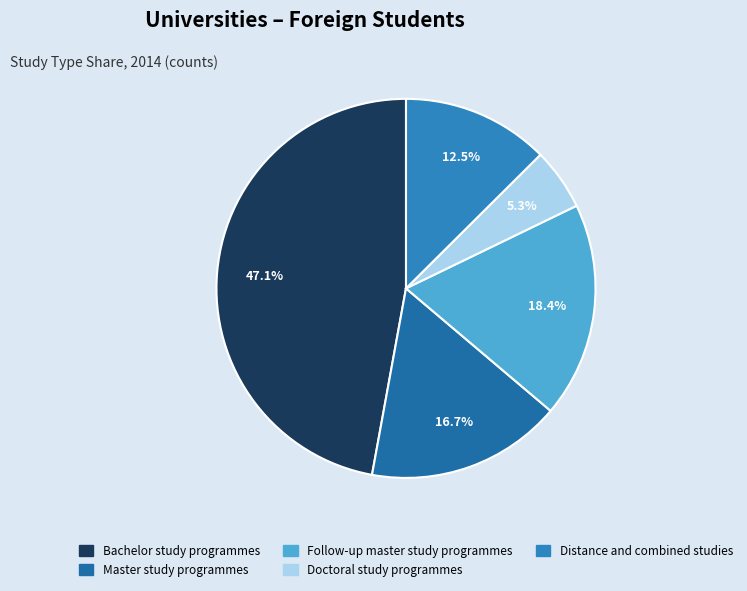

Is it true that Master study programmes is 17% of the pie?

True